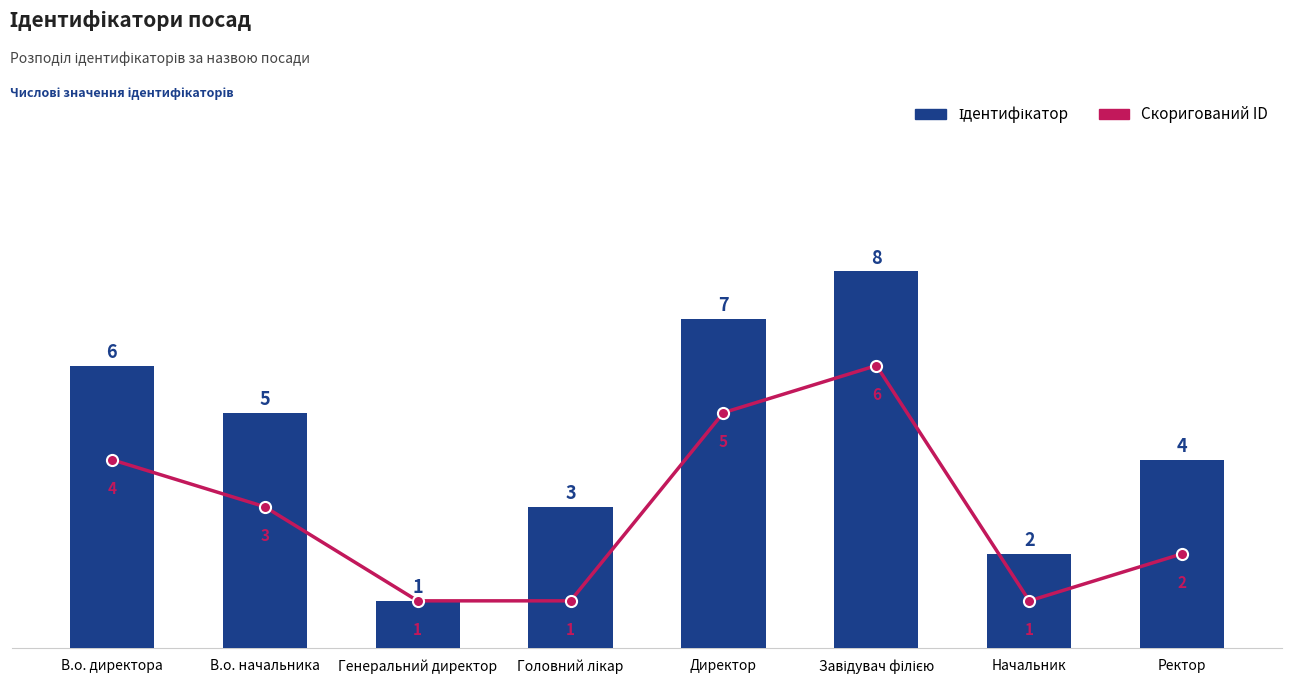

The Скоригований ID series shows 0 at Головний лікар. True or false?

False